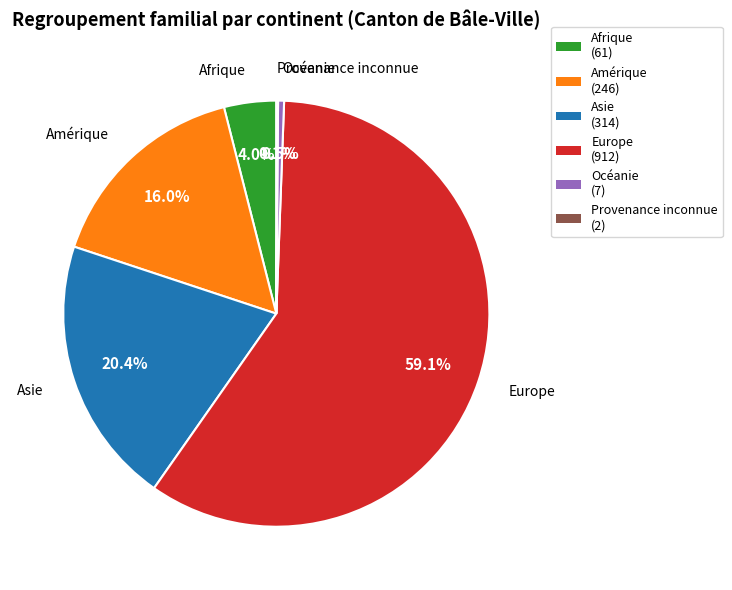

Is it true that Europe is 53% of the pie?

False